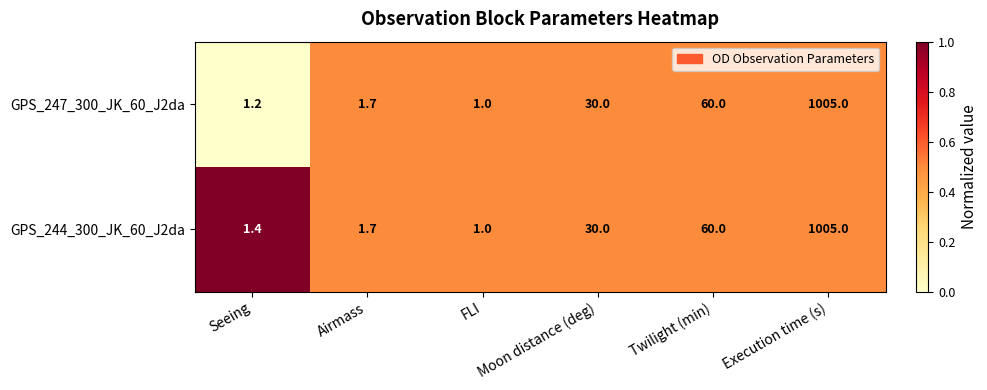

What is the highest value of the GPS_247_300_JK_60_J2da series?

1005.0